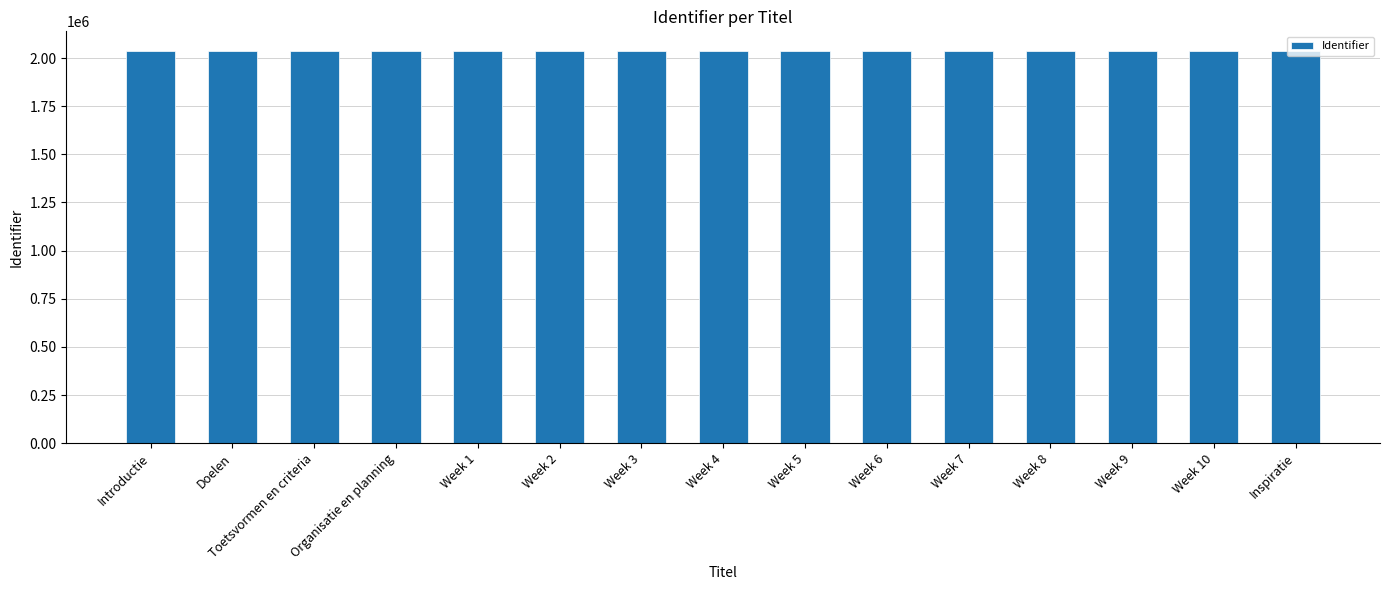

How many bars are there in total?

15